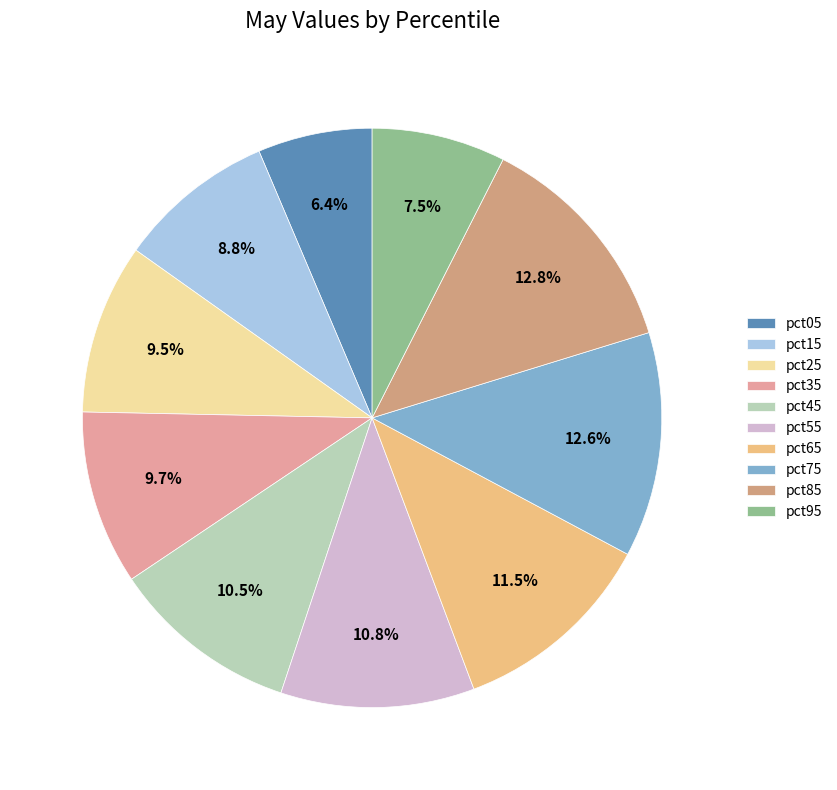

What percentage is the pct75 slice, to the nearest percent?

13%